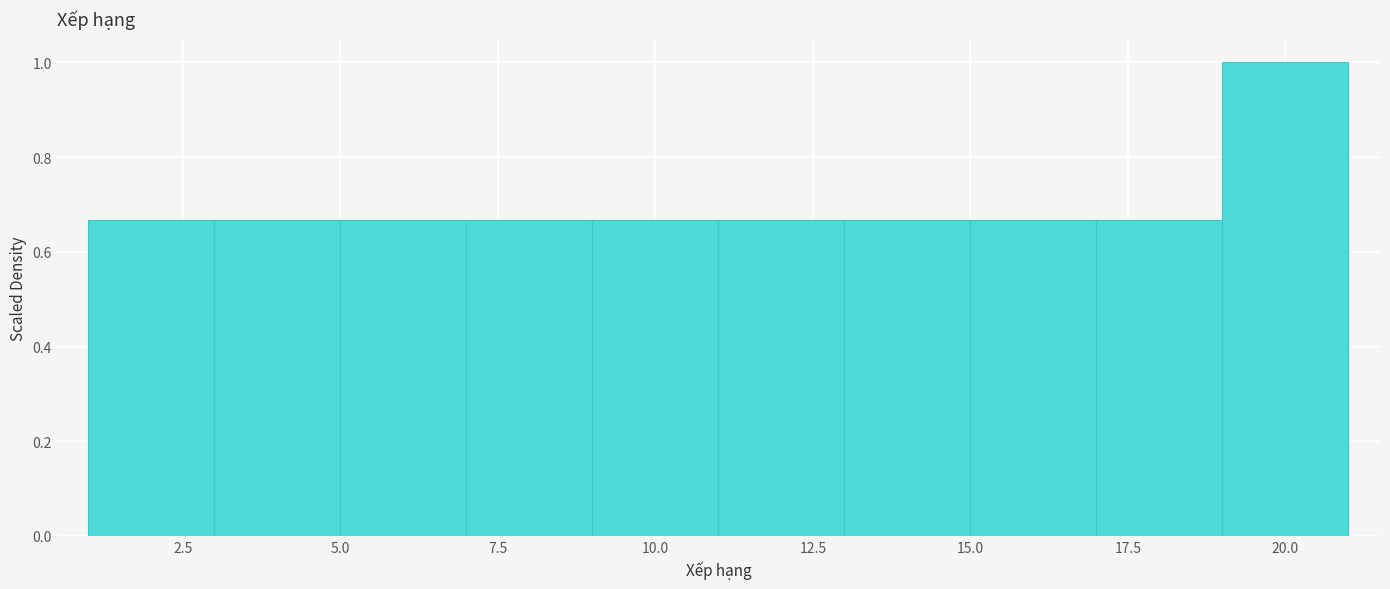

Reading left to right, list every bar in this chart as the range it spans on the x-axis followed by its height. The values are not printed on the chart, so give them approximately, as read against the axis.

1 to 3: 0.66
3 to 5: 0.66
5 to 7: 0.66
7 to 9: 0.66
9 to 11: 0.66
11 to 13: 0.66
13 to 15: 0.66
15 to 17: 0.66
17 to 19: 0.66
19 to 21: 1.00